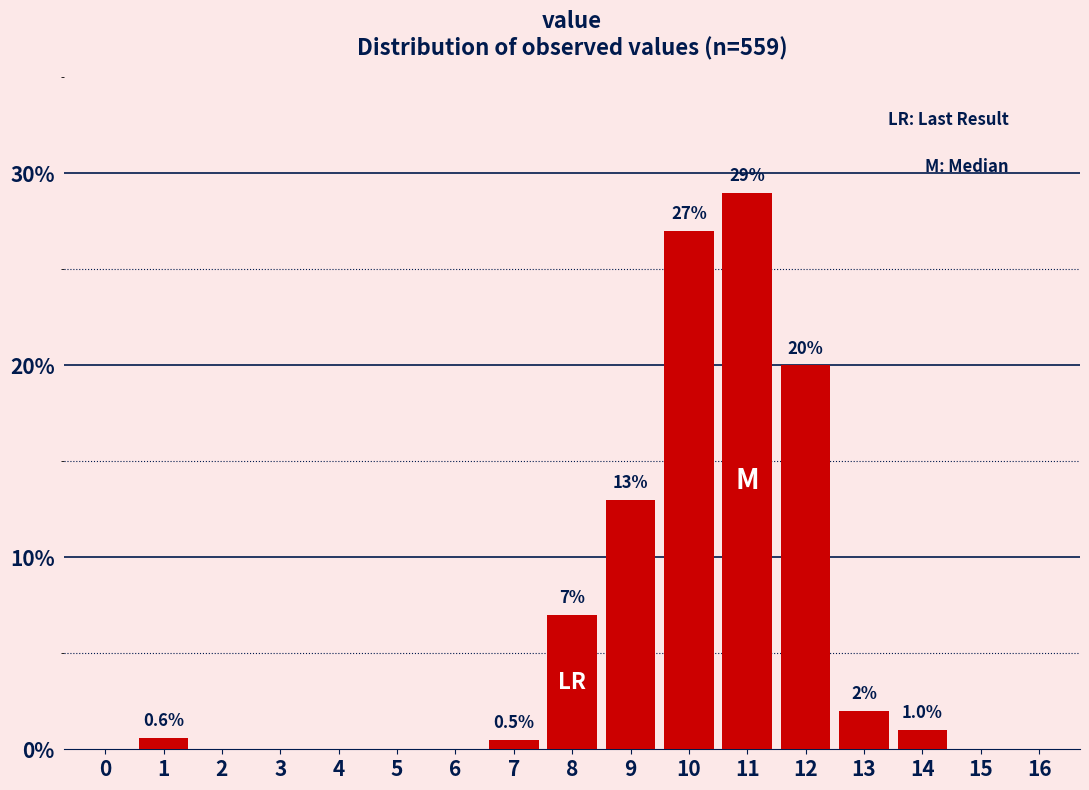

Reading left to right, list all the values displayed in this chart.

0=0.0	1=0.6	2=0.0	3=0.0	4=0.0	5=0.0	6=0.0	7=0.5	8=7.0	9=13.0	10=27.0	11=29.0	12=20.0	13=2.0	14=1.0	15=0.0	16=0.0